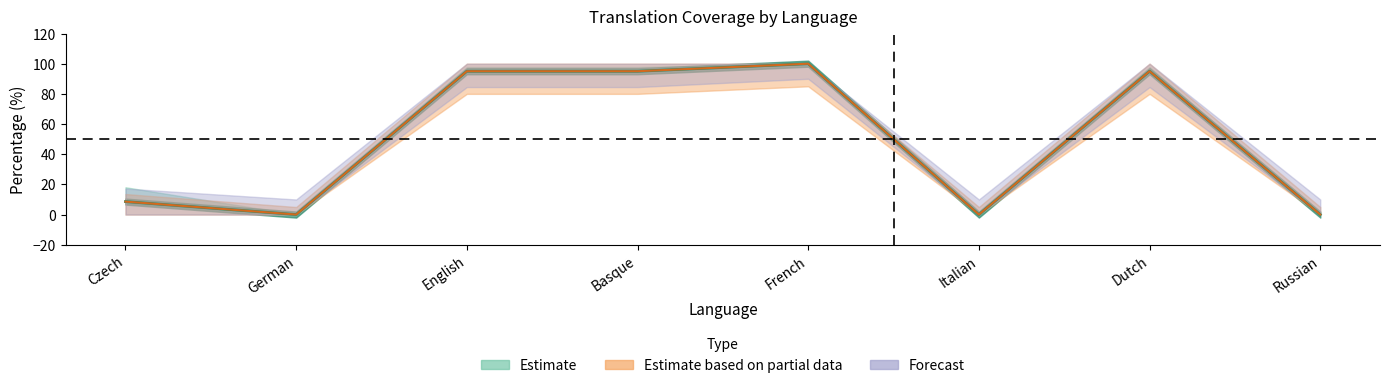

Reading right to left, extract all data points from this chart.

translated_percent: 0.0	95.0	0.0	100.0	95.0	95.0	0.0	8.6
translated_words_percent: 0.0	95.0	0.0	100.0	95.0	95.0	0.0	8.6